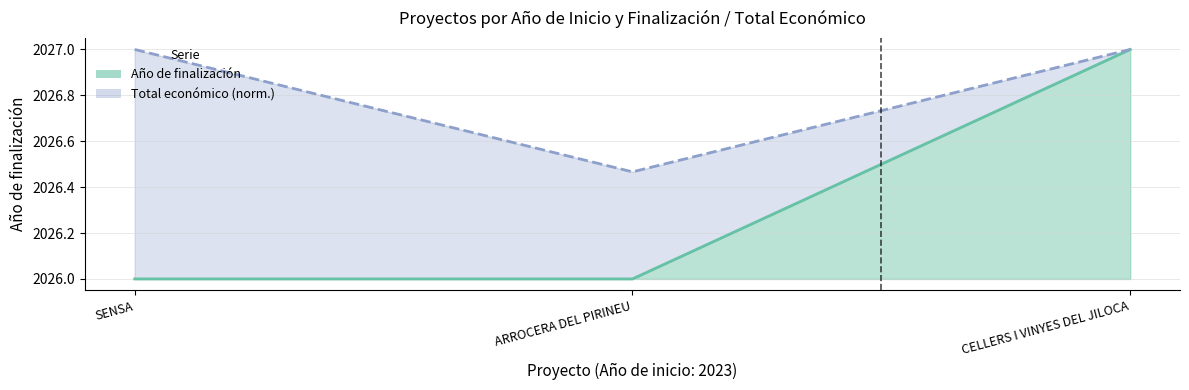

Reading right to left, list all the values displayed in this chart.

Año de finalización: 2027.0	2026.0	2026.0
Total económico: 2027.0	2026.5	2027.0